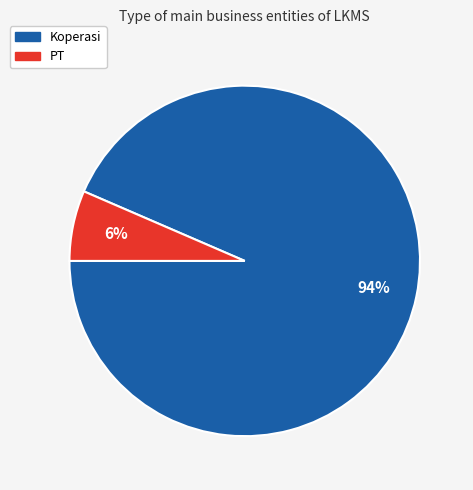

Is the sum of Koperasi and PT greater than half?

Yes